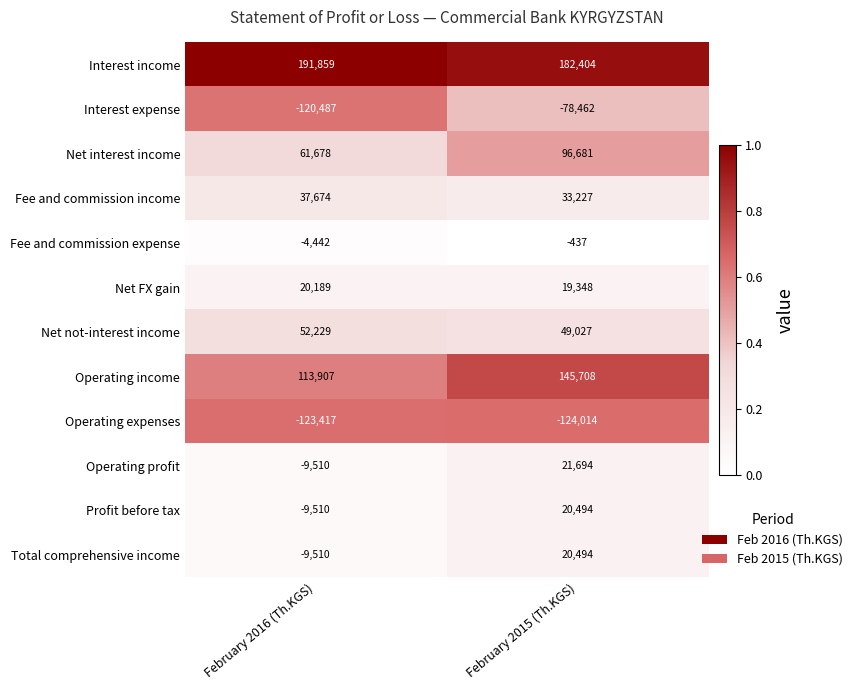

What is the difference between the maximum and minimum values in the Net FX gain series?

841